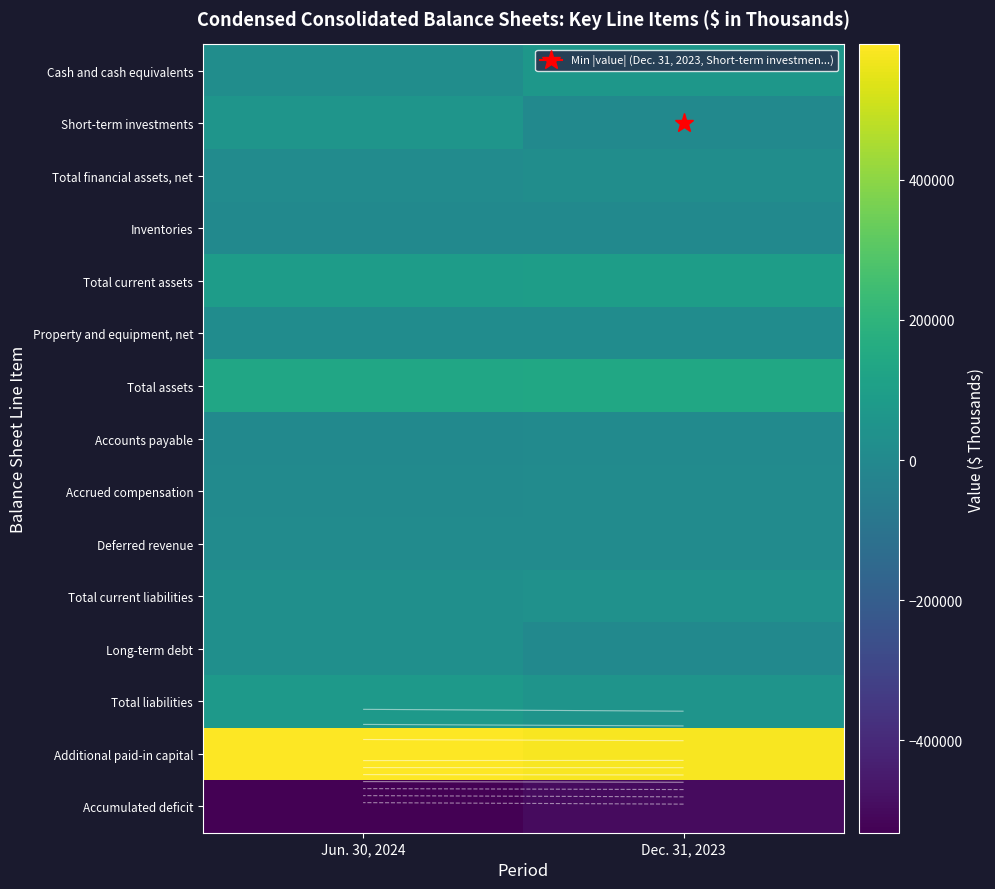

What is the difference between the highest and lowest values at Dec. 31, 2023?

1081668